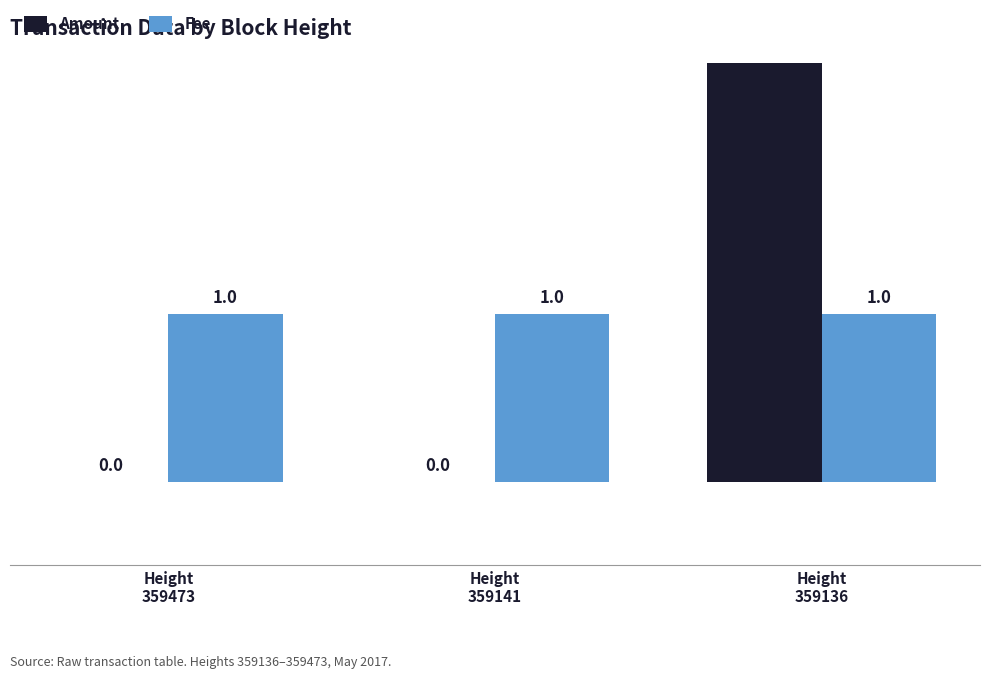

How many values in the Amount series exceed 0?

1